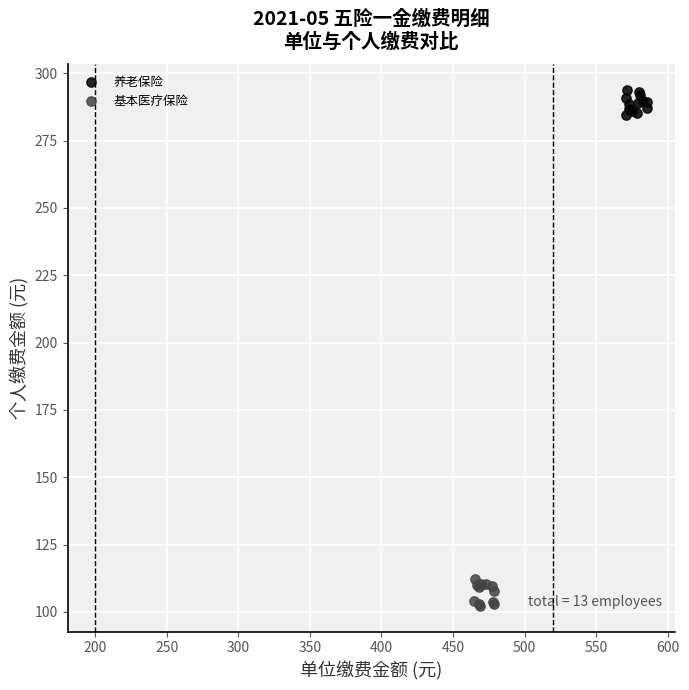

Which series reaches the minimum Y coordinate?

基本医疗保险